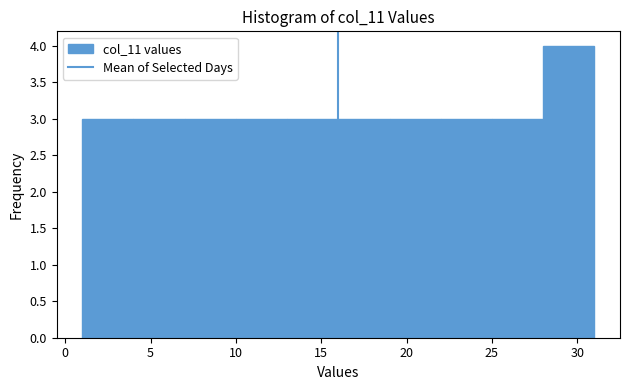

How tall is the bar that spans 10 to 13 on the x-axis? The values are not printed on the chart, so give them approximately, as read against the axis.

3